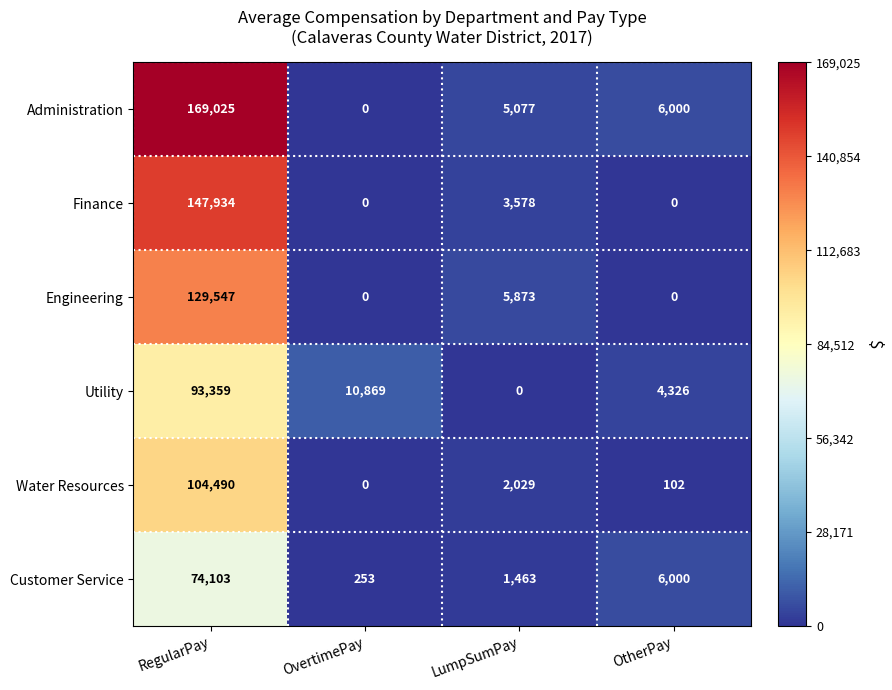

What is the difference between the maximum and minimum values in the Water Resources series?

104490